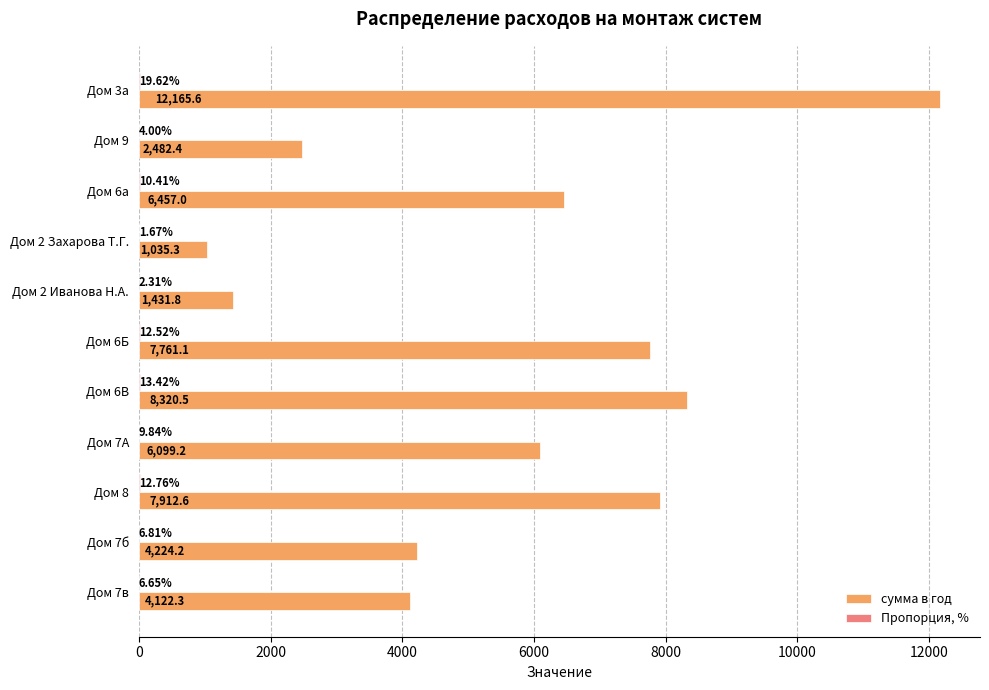

What is the total value across all series at Дом 6а?

6467.4